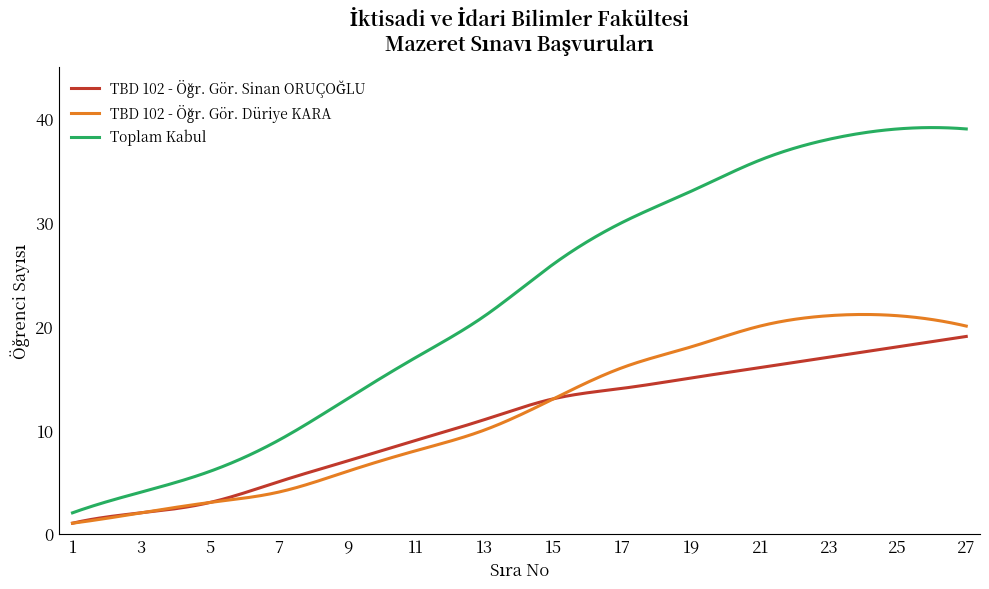

Which series has the largest range (max minus min)?

Toplam Kabul